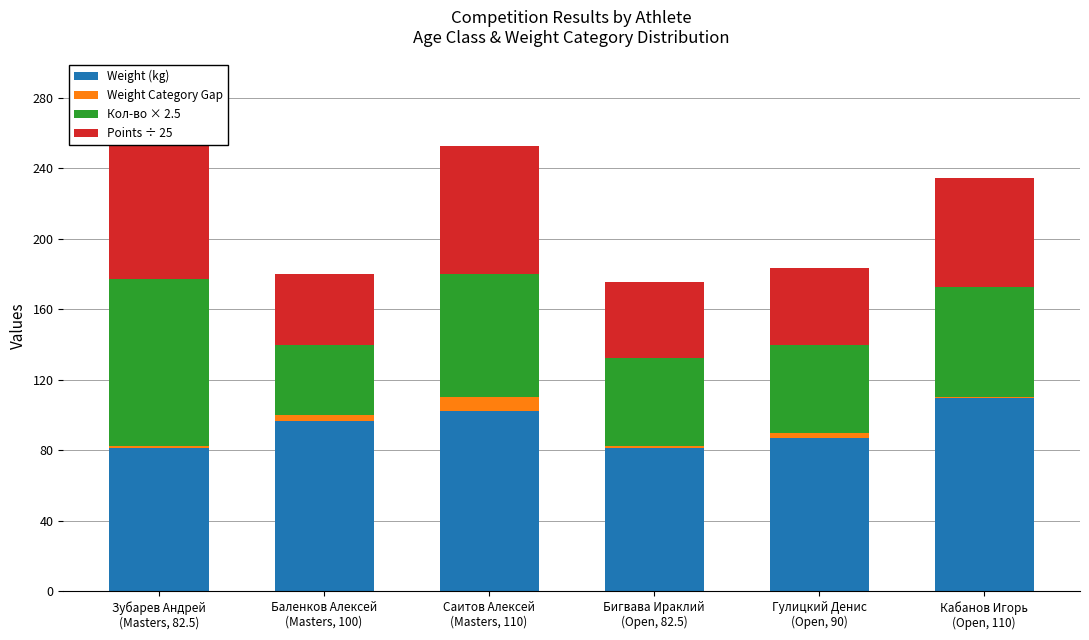

What is the approximate value of Points ÷ 25 at Гулицкий Денис
(Open, 90)?

43.6